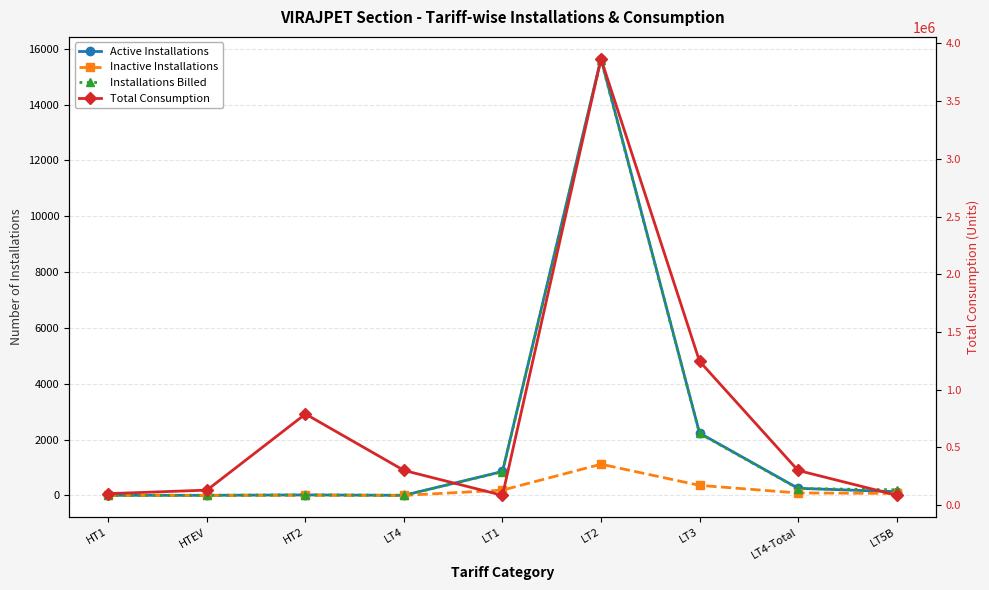

What value does the Active Installations series have at LT4?

1